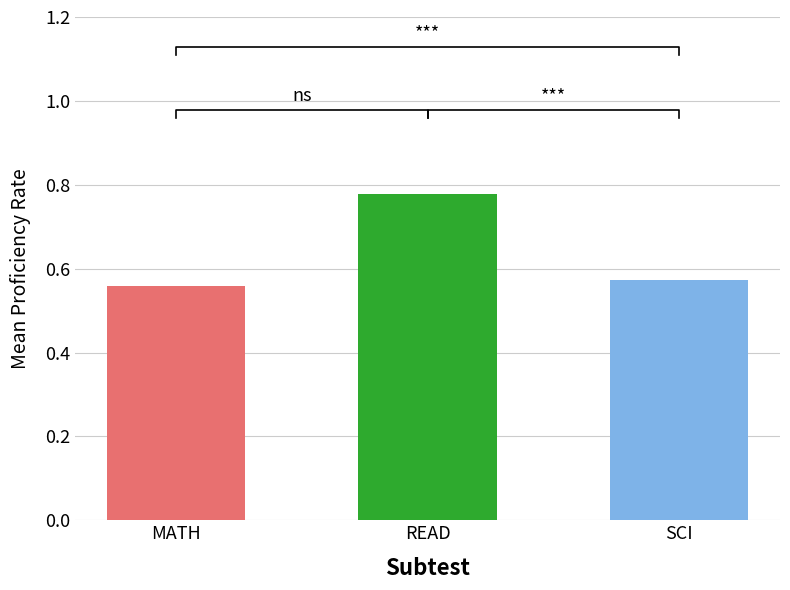

What is the approximate value of SCI at 7?

0.6